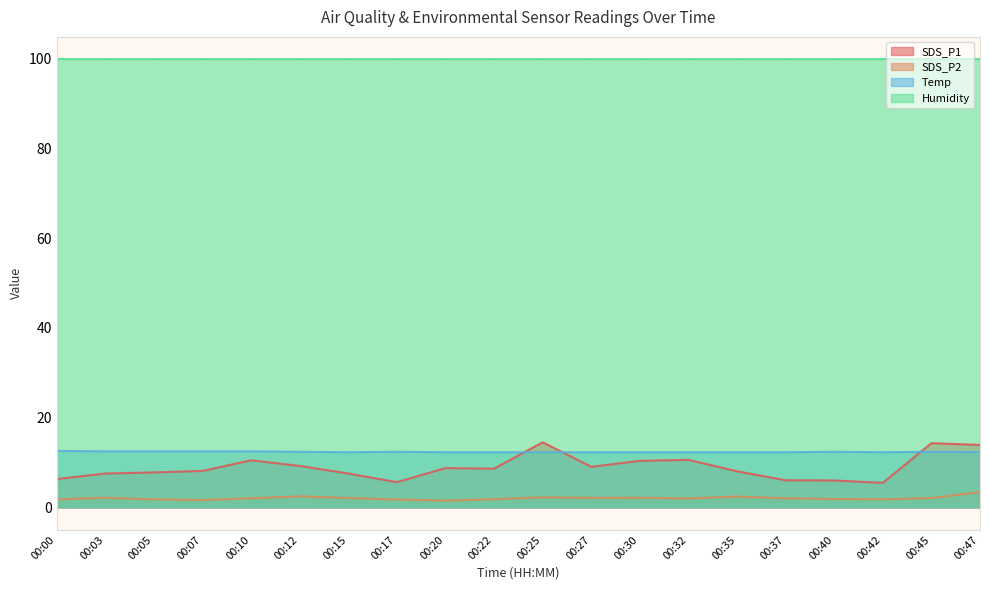

What is the maximum value for Humidity?

99.9